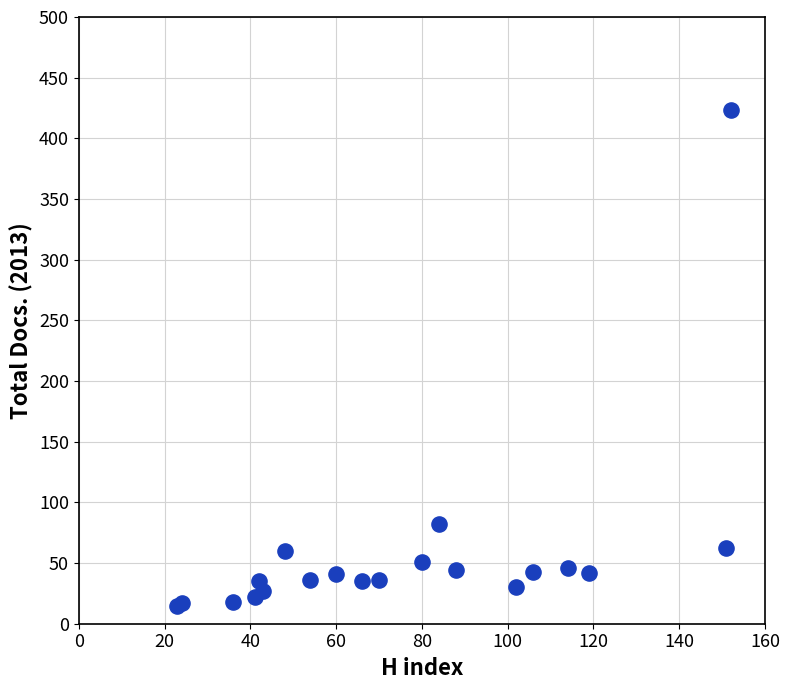

What Y value in the scatter plot is closest to 219?

82